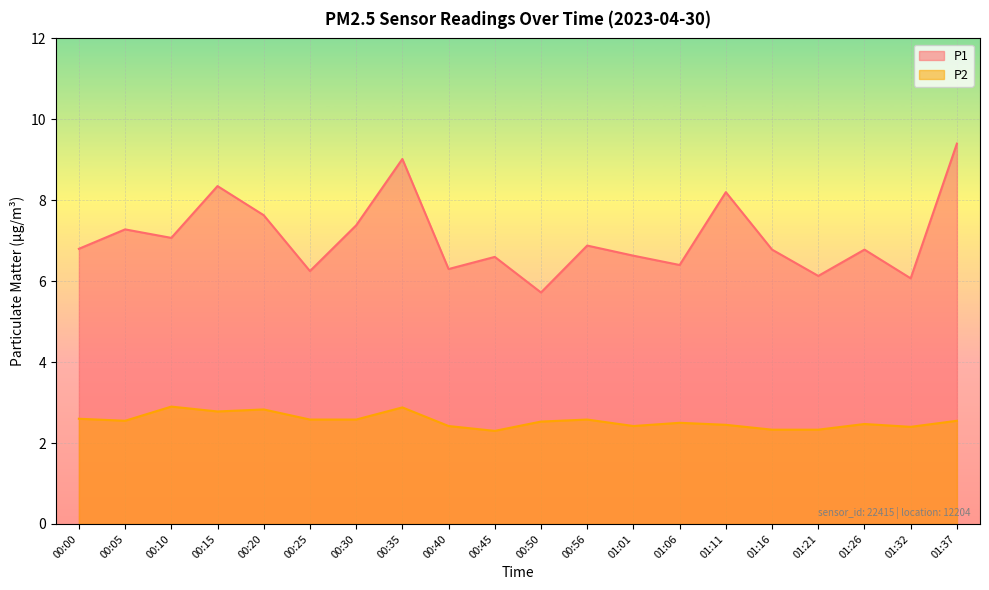

What is the lowest value of the P2 series?

2.3